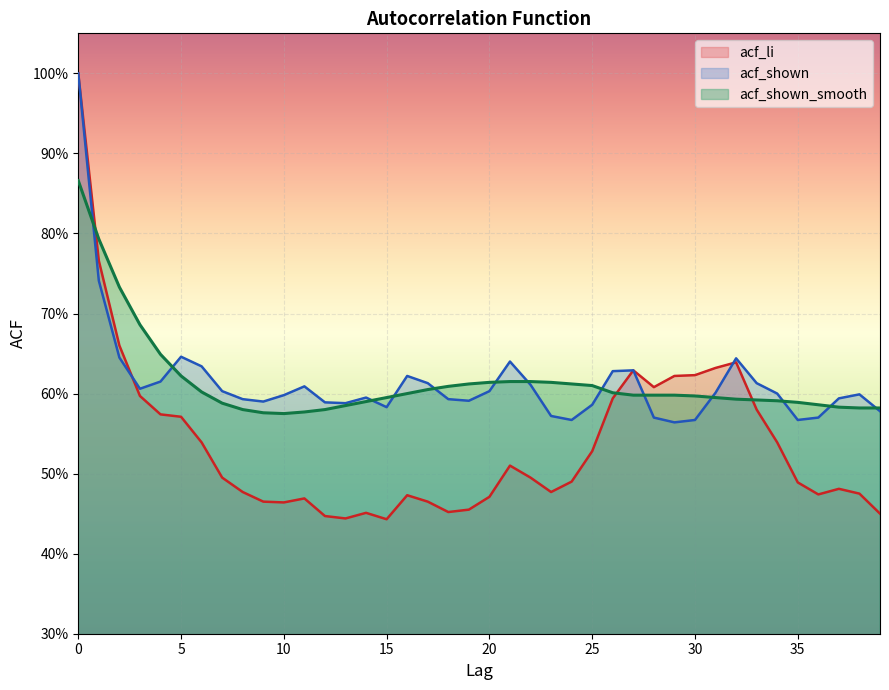

Reading right to left, extract all data points from this chart.

acf_li: 39=0.5	38=0.5	37=0.5	36=0.5	35=0.5	34=0.5	33=0.6	32=0.6	31=0.6	30=0.6	29=0.6	28=0.6	27=0.6	26=0.6	25=0.5	24=0.5	23=0.5	22=0.5	21=0.5	20=0.5	19=0.5	18=0.5	17=0.5	16=0.5	15=0.4	14=0.5	13=0.4	12=0.4	11=0.5	10=0.5	9=0.5	8=0.5	7=0.5	6=0.5	5=0.6	4=0.6	3=0.6	2=0.7	1=0.8	0=1.0
acf_shown: 39=0.6	38=0.6	37=0.6	36=0.6	35=0.6	34=0.6	33=0.6	32=0.6	31=0.6	30=0.6	29=0.6	28=0.6	27=0.6	26=0.6	25=0.6	24=0.6	23=0.6	22=0.6	21=0.6	20=0.6	19=0.6	18=0.6	17=0.6	16=0.6	15=0.6	14=0.6	13=0.6	12=0.6	11=0.6	10=0.6	9=0.6	8=0.6	7=0.6	6=0.6	5=0.6	4=0.6	3=0.6	2=0.6	1=0.7	0=1.0
acf_shown_smooth: 39=0.6	38=0.6	37=0.6	36=0.6	35=0.6	34=0.6	33=0.6	32=0.6	31=0.6	30=0.6	29=0.6	28=0.6	27=0.6	26=0.6	25=0.6	24=0.6	23=0.6	22=0.6	21=0.6	20=0.6	19=0.6	18=0.6	17=0.6	16=0.6	15=0.6	14=0.6	13=0.6	12=0.6	11=0.6	10=0.6	9=0.6	8=0.6	7=0.6	6=0.6	5=0.6	4=0.6	3=0.7	2=0.7	1=0.8	0=0.9